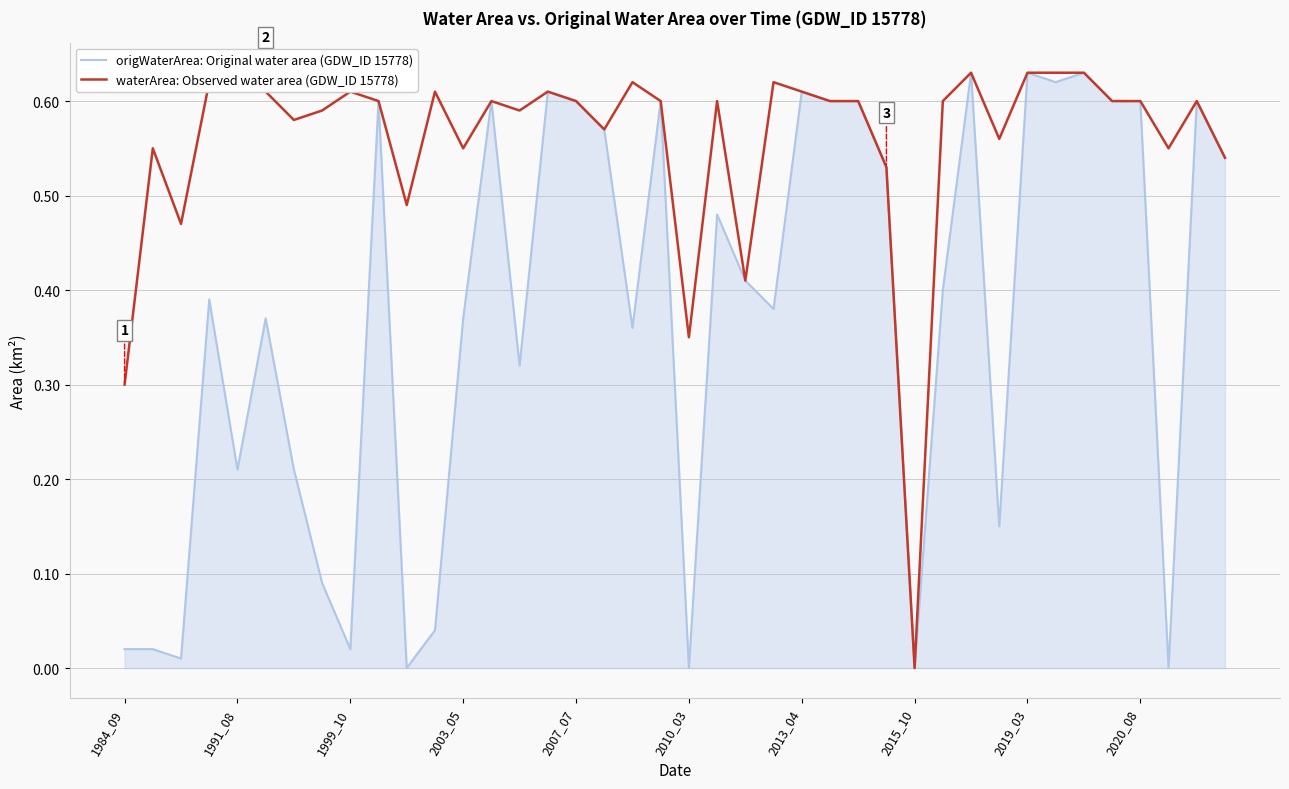

Which series has the largest total across all categories?

waterArea: Observed water area (GDW_ID 15778)